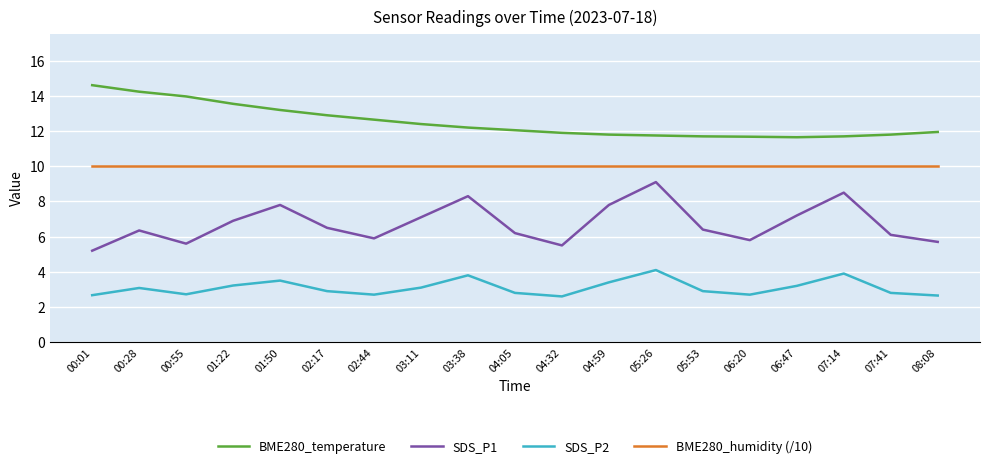

True or false: SDS_P1 and SDS_P2 intersect in this chart.

False